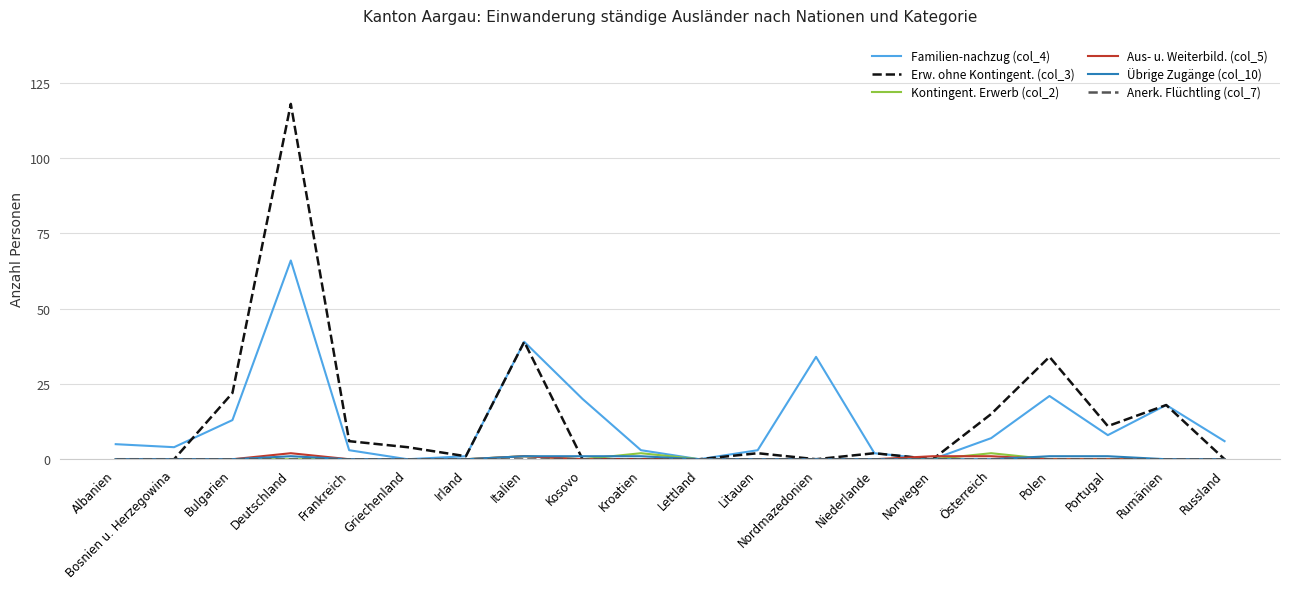

Is it true that Kontingent. Erwerb (col_2) equals 0 at Bosnien u. Herzegowina?

True